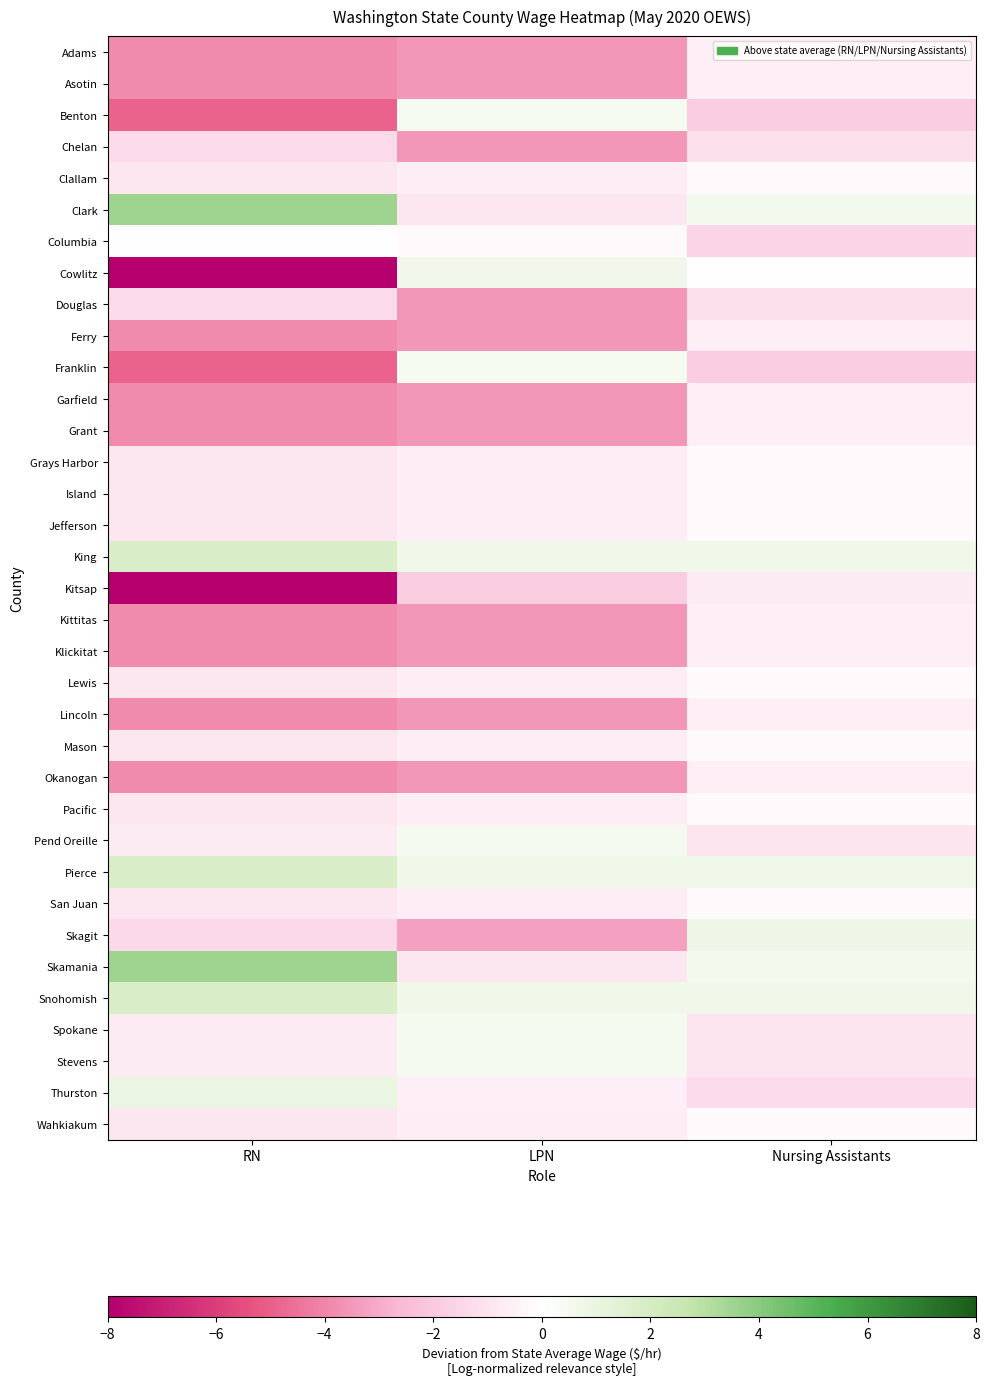

Which series has the largest range (max minus min)?

Cowlitz